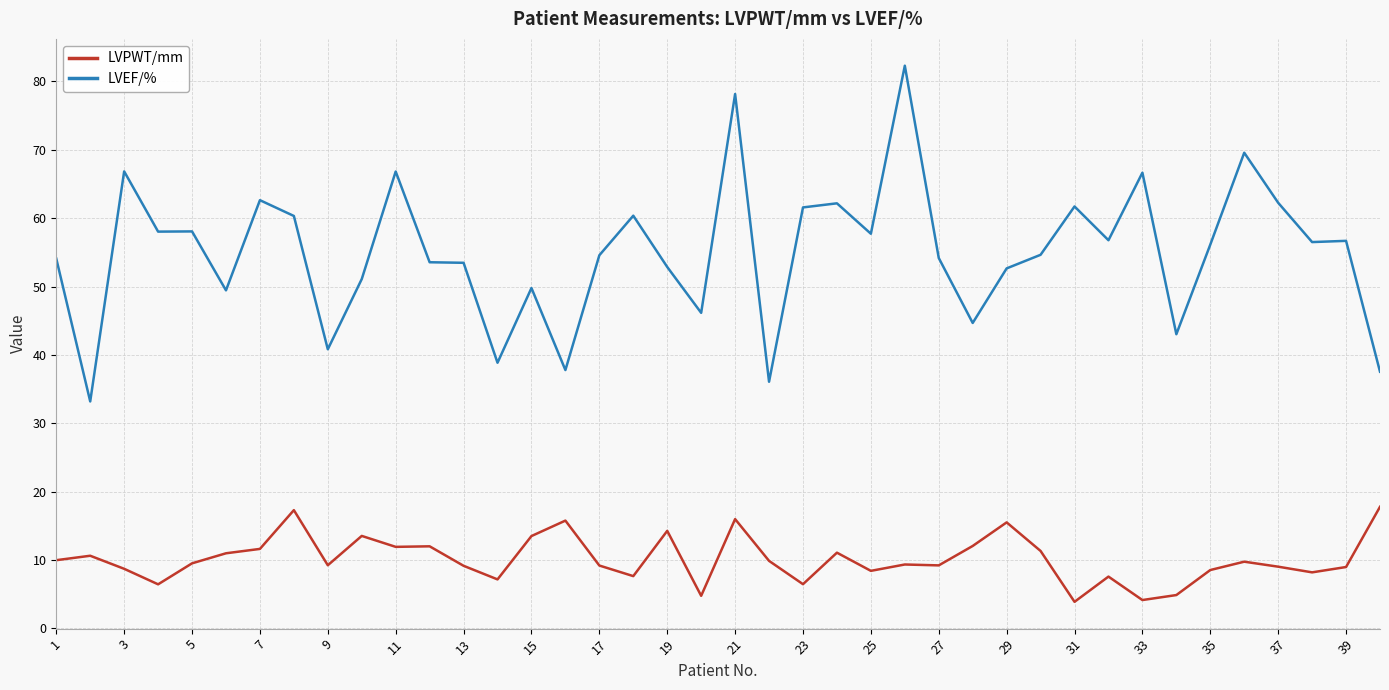

What is the highest value of the LVPWT/mm series?

17.8